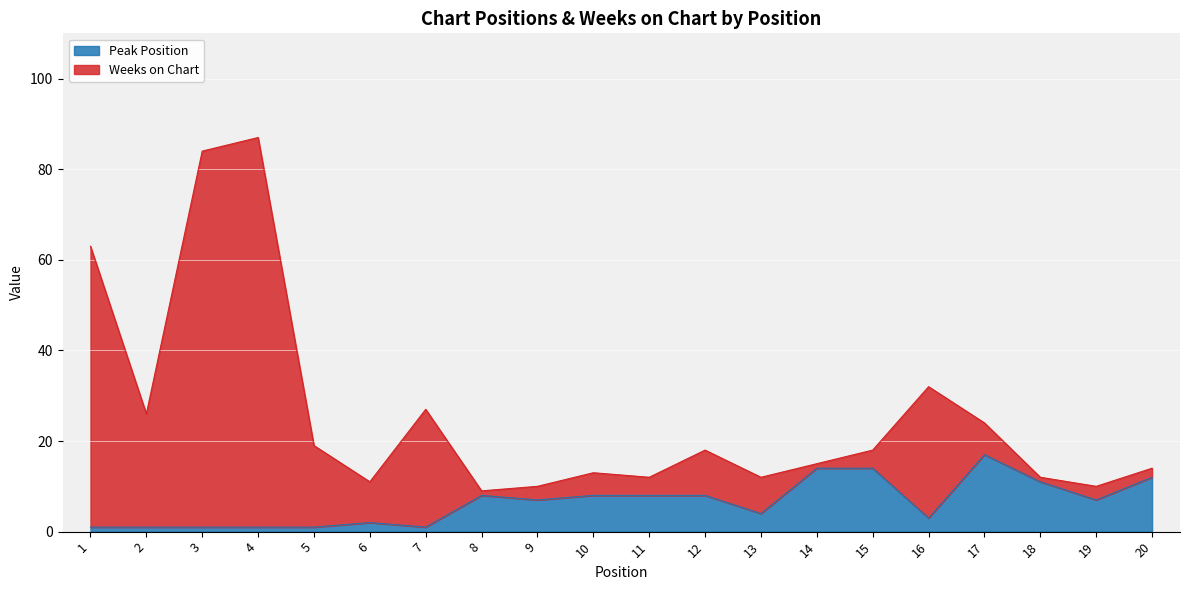

True or false: Weeks on Chart and Peak Position intersect in this chart.

False